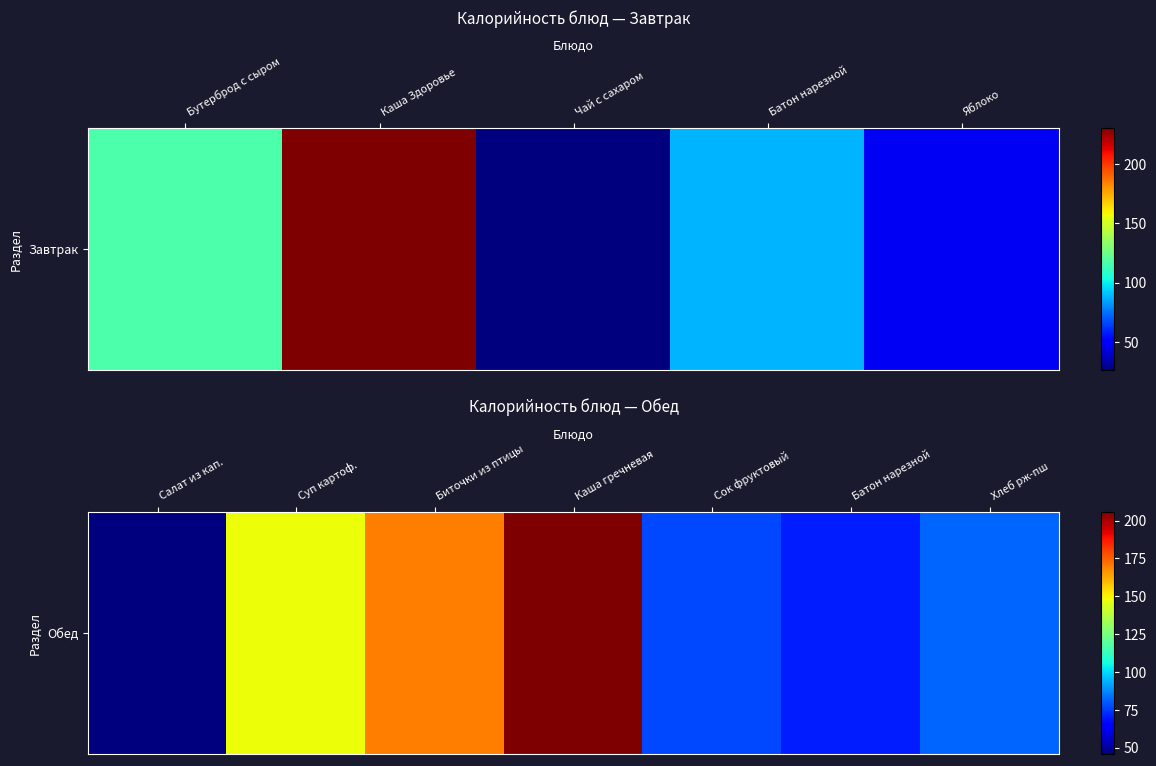

Which has a higher value, Хлеб рж-пш or Каша гречневая?

Каша гречневая